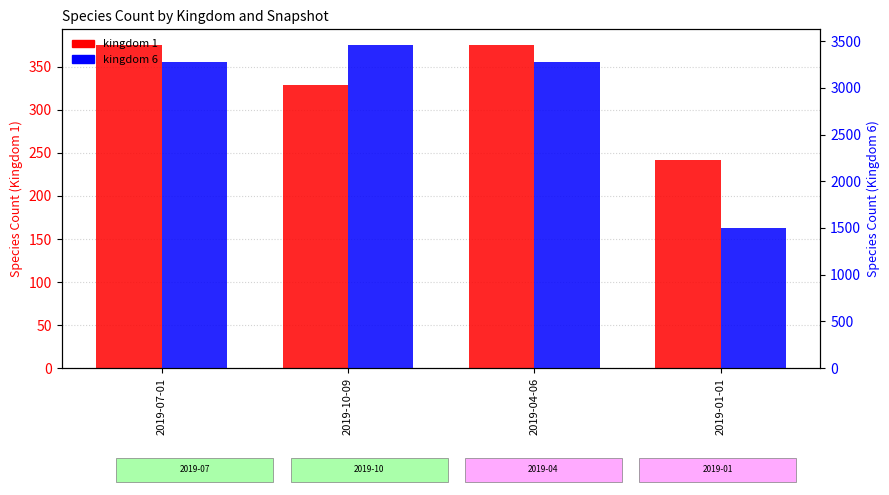

Rank the series at 2019-01-01 from lowest to highest value.

kingdom 1, kingdom 6